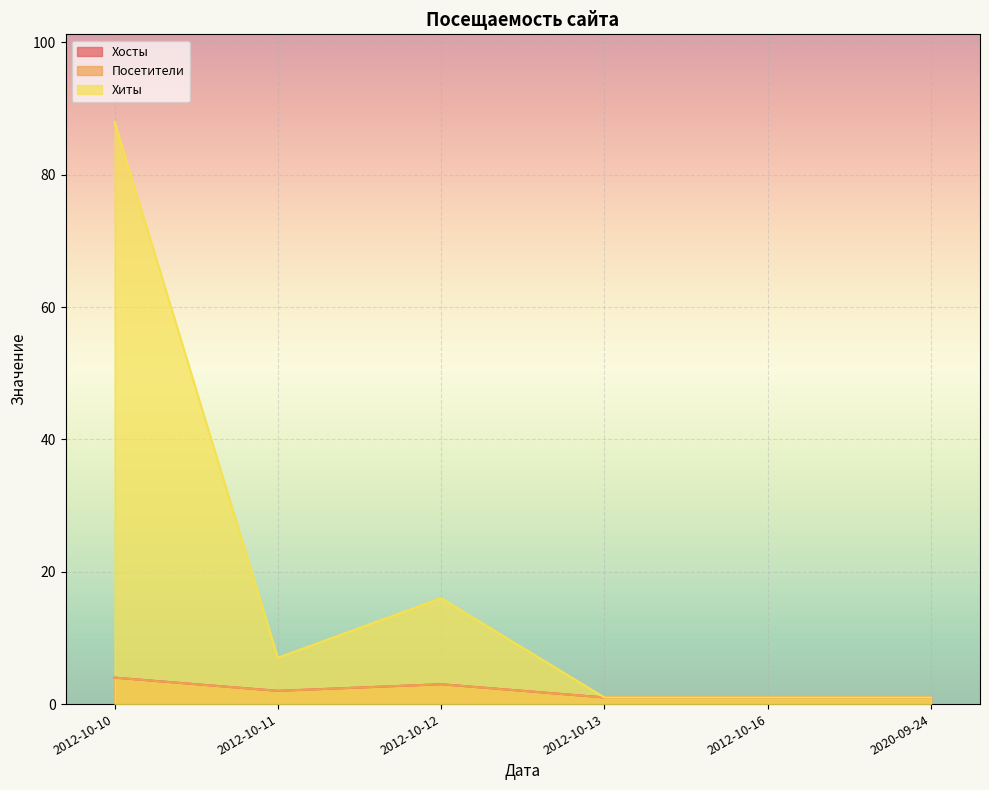

Does the chart display data point markers on the line(s)?

No